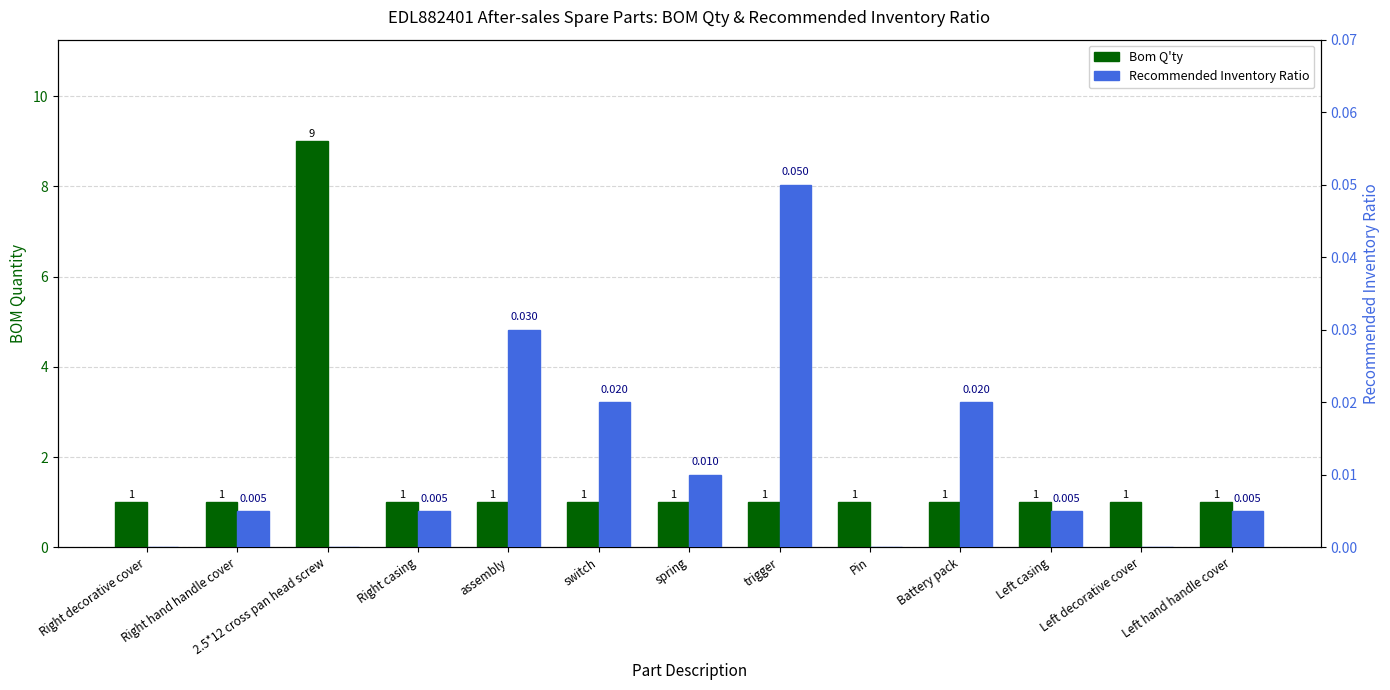

At Left decorative cover, list the series in order from smallest to largest.

Recommended Inventory Ratio, Bom Q'ty